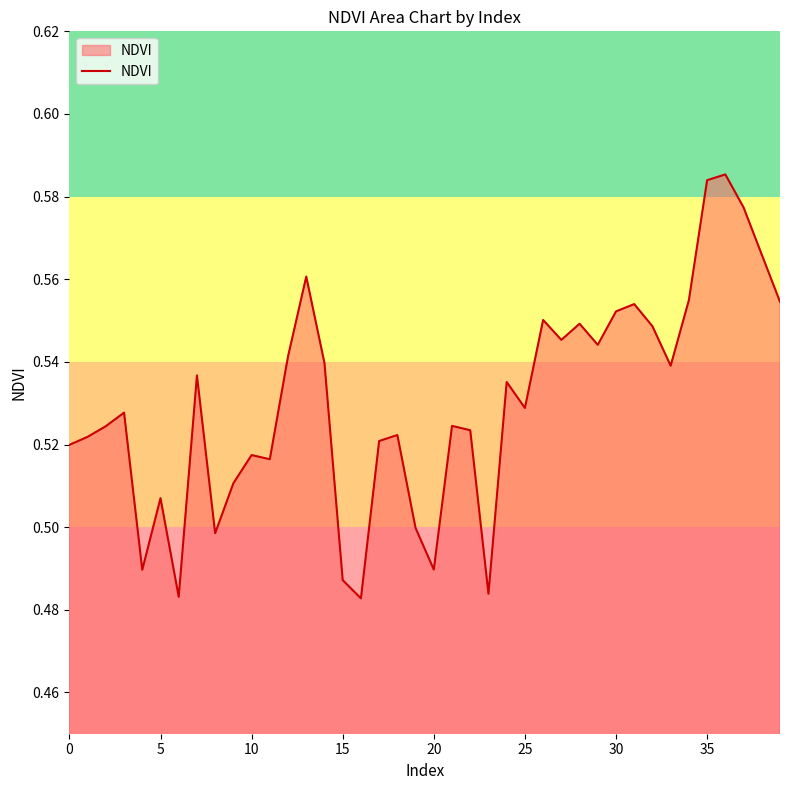

What is the value of the 20th point from the left?

0.5